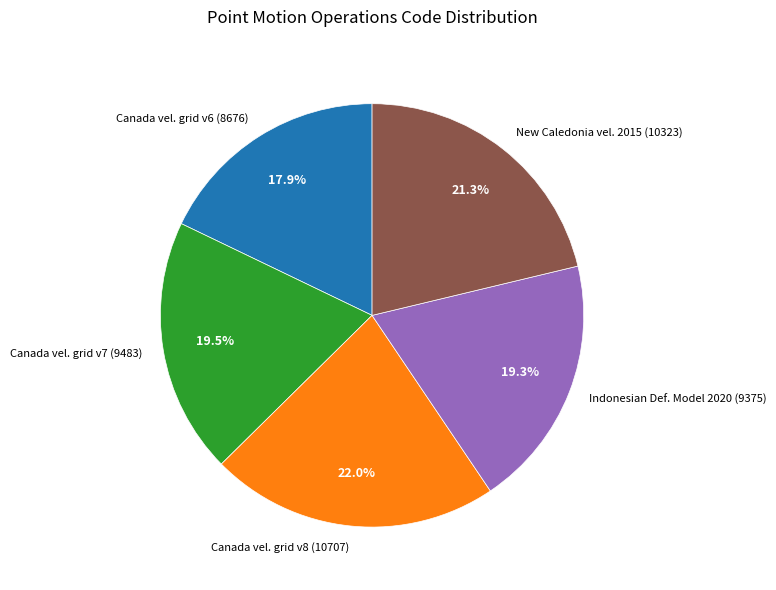

What portion of the pie excludes Canada vel. grid v8 (10707)?

78.0%